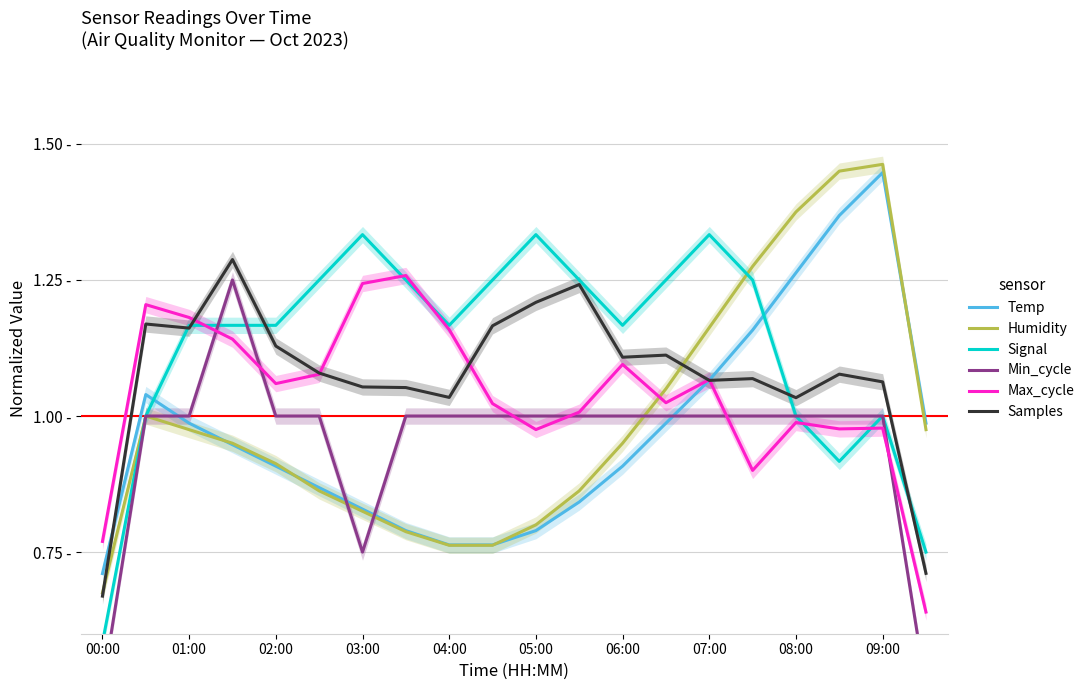

How many series are shown in this chart?

6